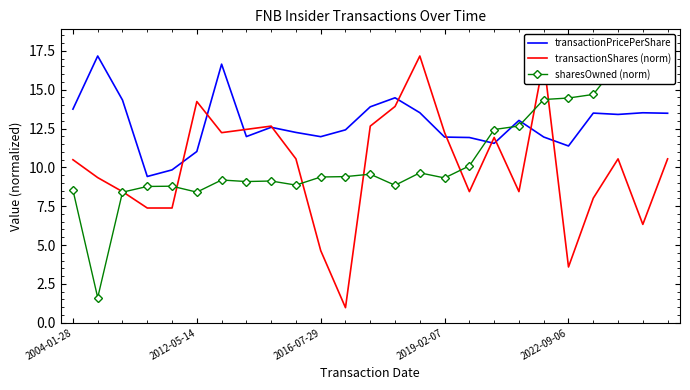

Which series has the largest total across all categories?

transactionPricePerShare